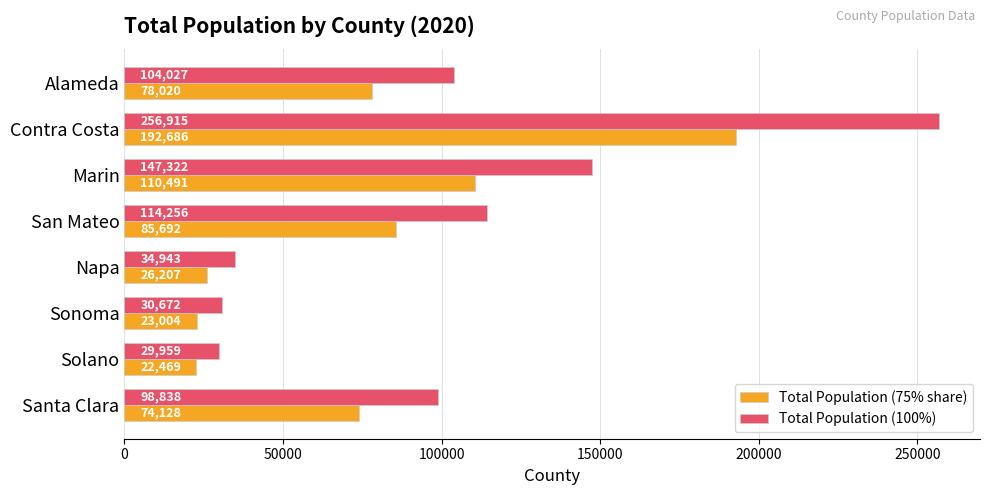

What value does the Total Population (75% share) series have at Marin?

110491.5